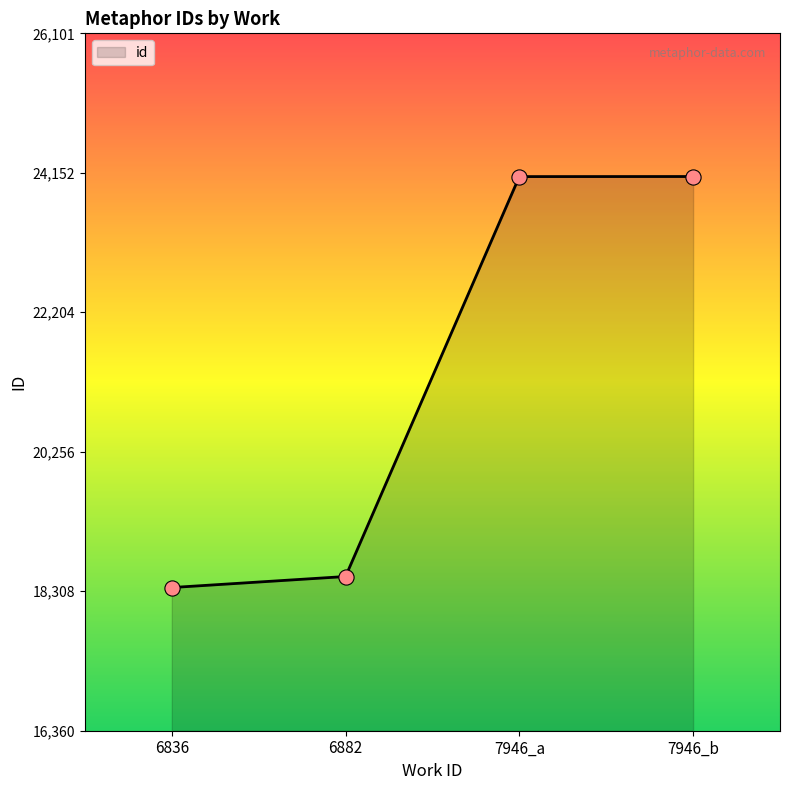

What is the change in value from 6882 to 7946_a?

+5586